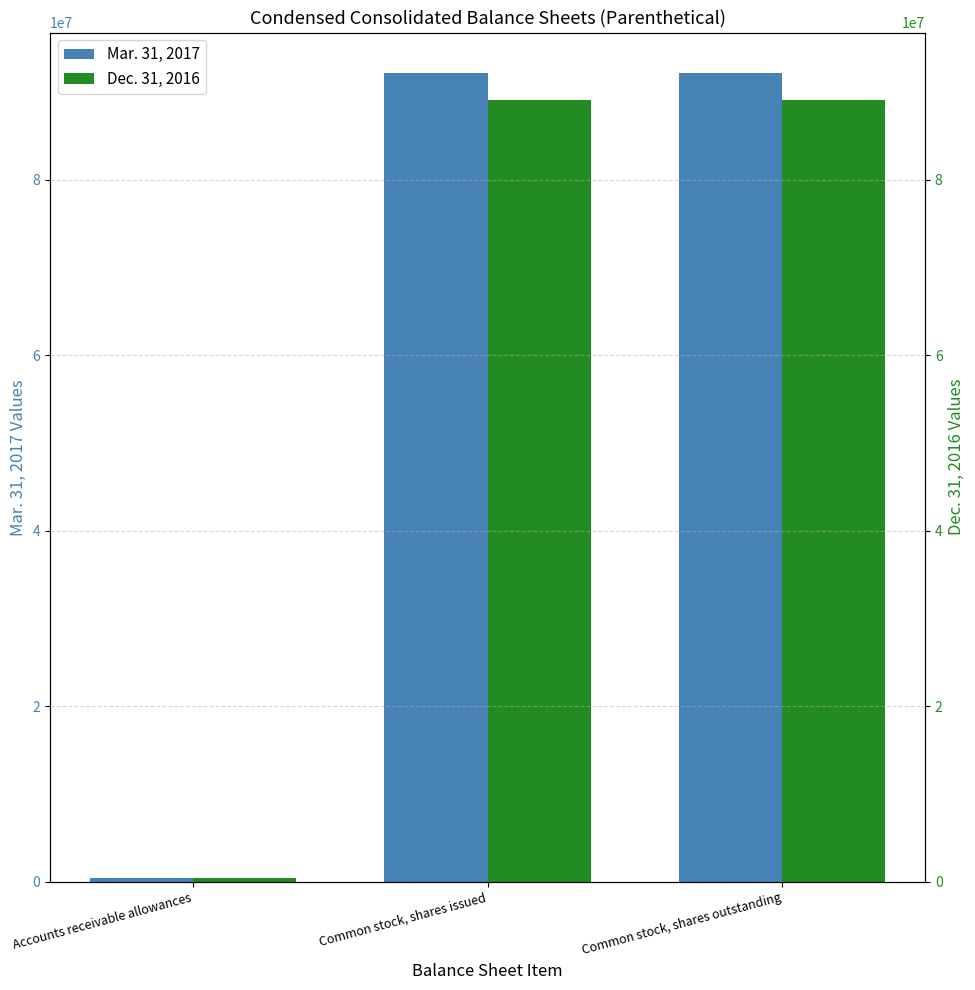

What is the approximate value of Mar. 31, 2017 at Common stock, shares outstanding, to the nearest 100?

92180400